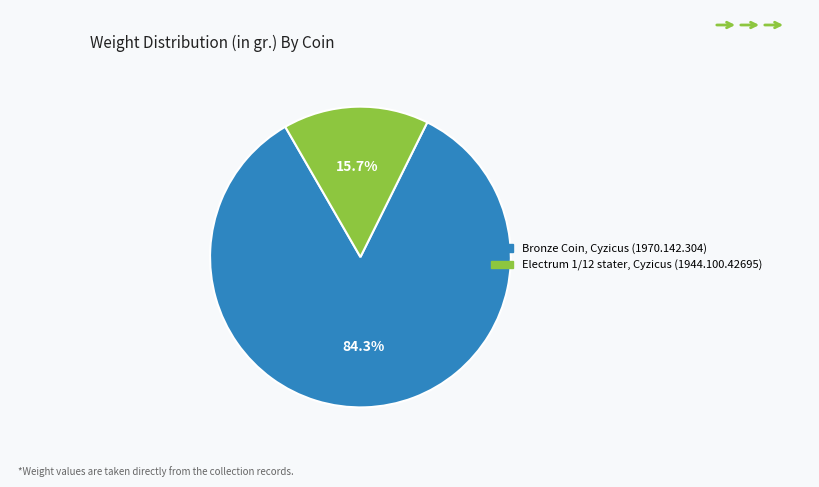

To the nearest percent, what is the difference between the Bronze Coin, Cyzicus (1970.142.304) and Electrum 1/12 stater, Cyzicus (1944.100.42695) slice percentages?

69%